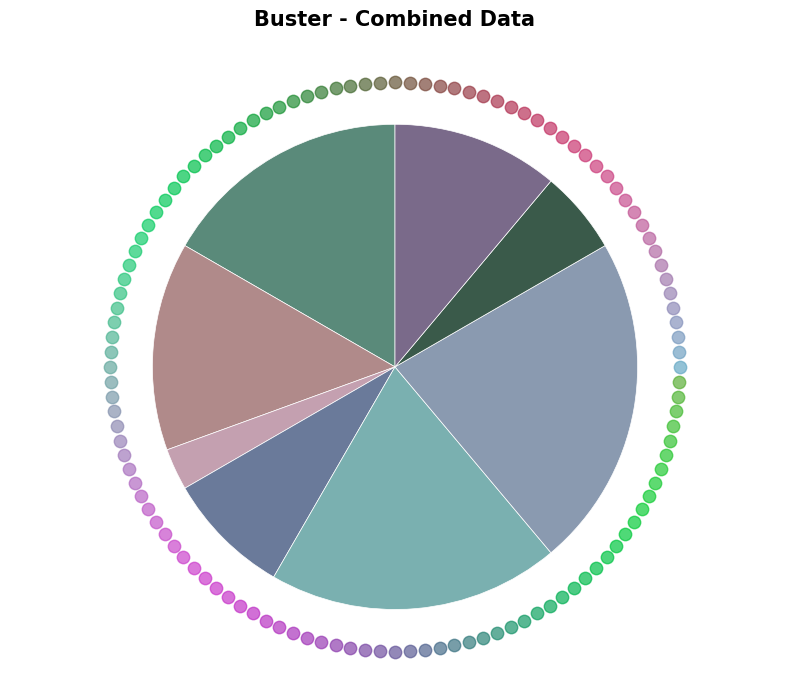

Rank the categories by value from highest to lowest.

Завідувач філією, Директор, В.о. директора, В.о. начальника, Ректор, Головний лікар, Начальник, Генеральний директор